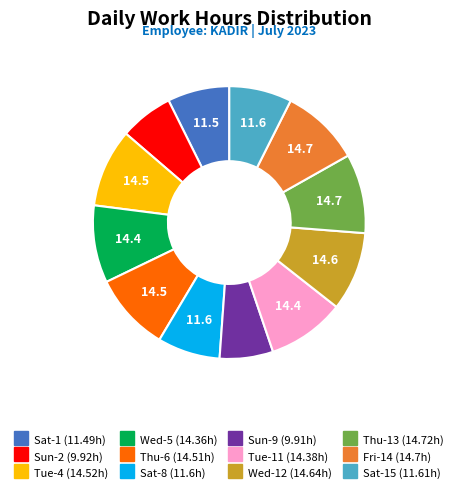

Is there any slice that represents more than half of the pie?

No